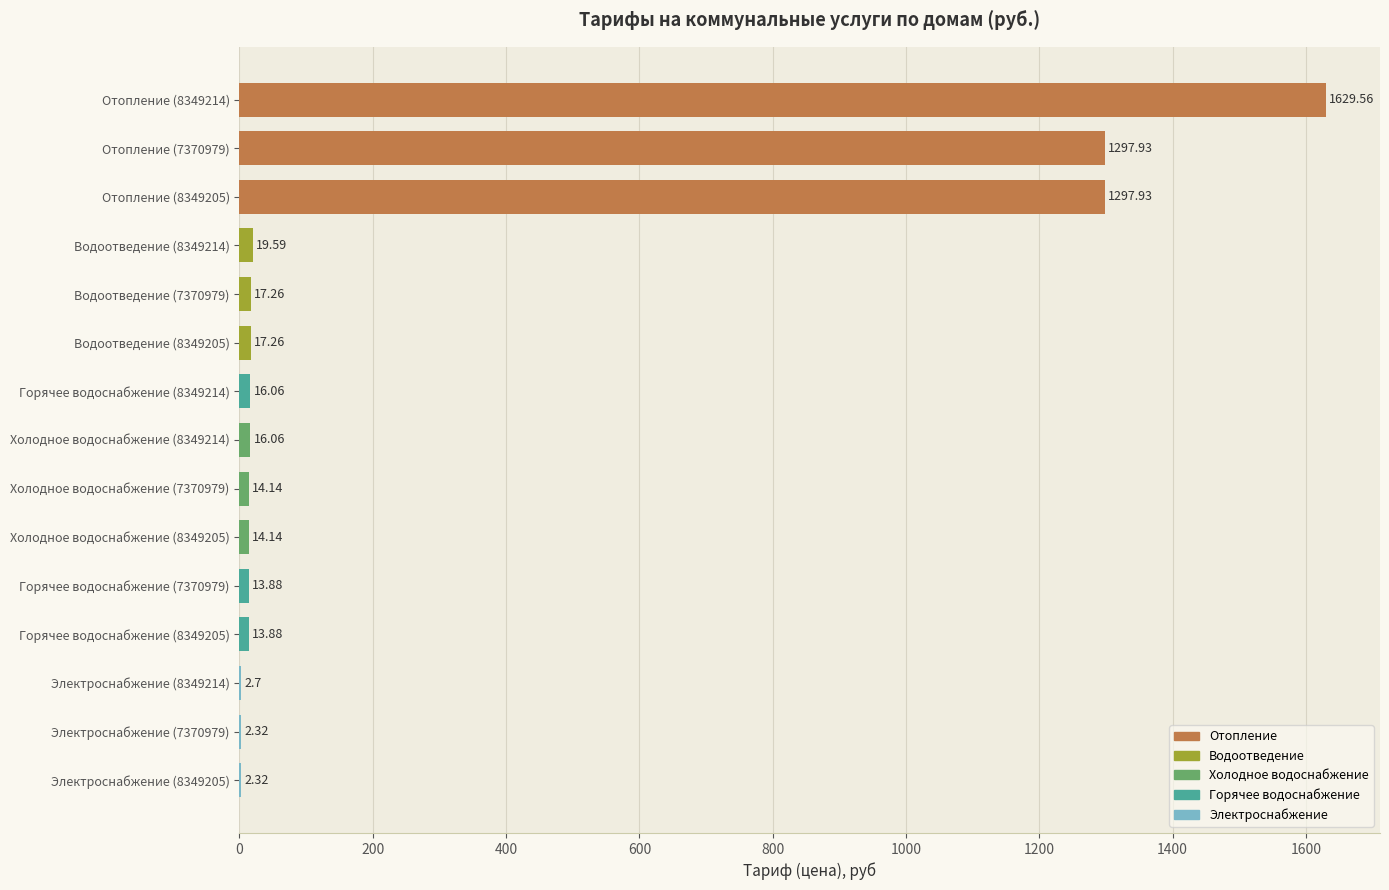

What is the ratio of the value at Холодное водоснабжение (8349214) to the value at Горячее водоснабжение (8349214)?

1.0